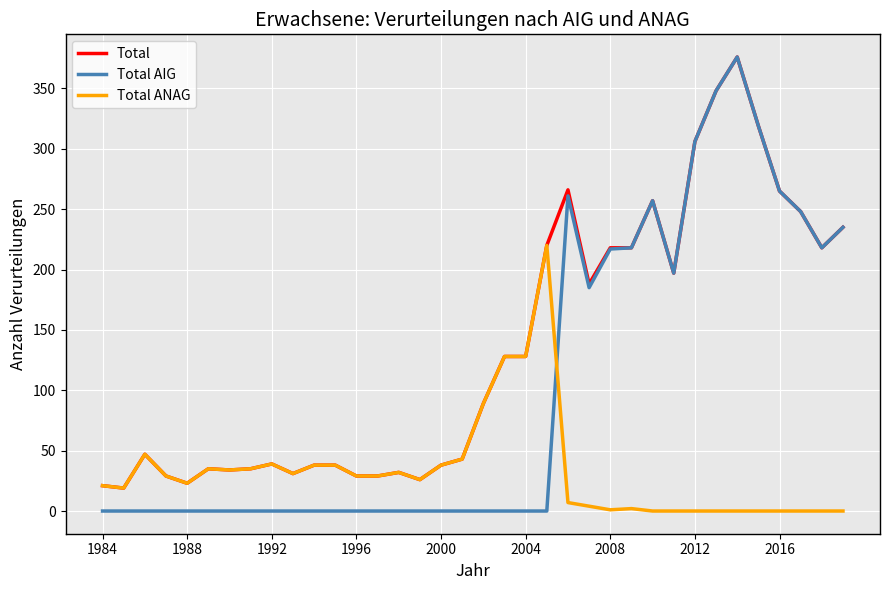

What is the highest value of the Total series?

376